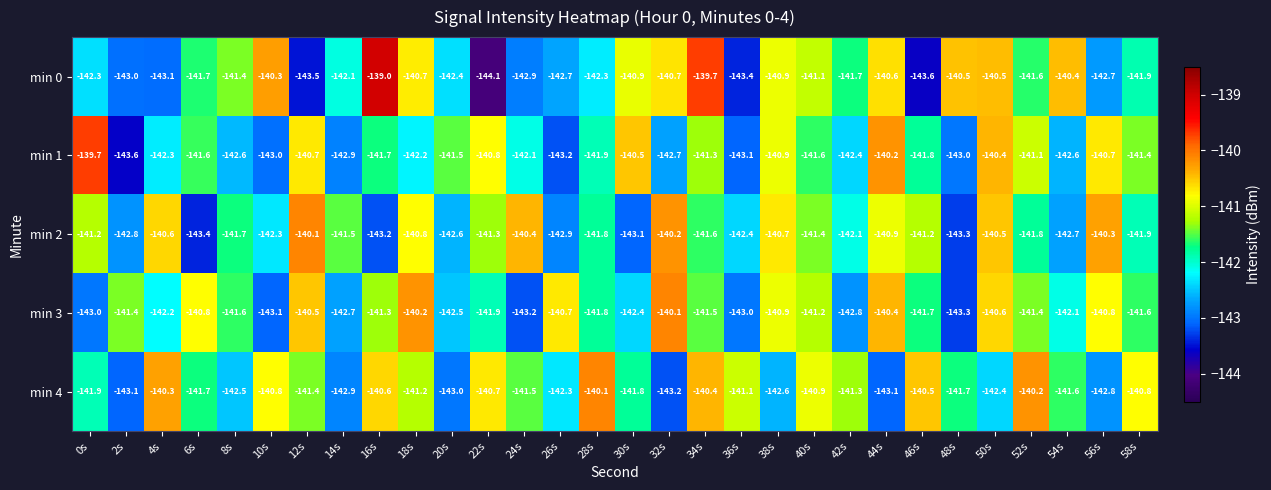

At which label does min 0 reach its peak?

16s